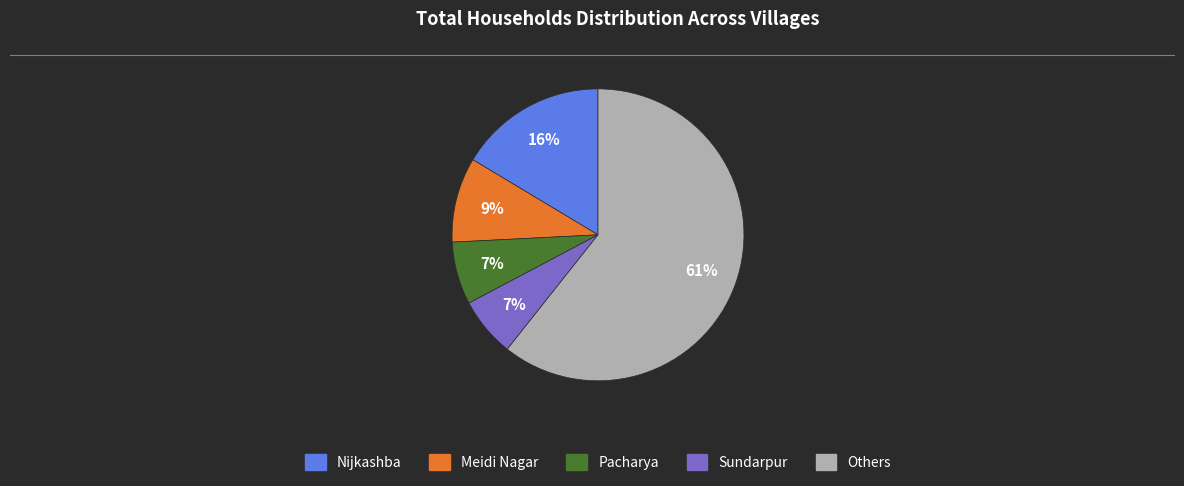

Is there a majority slice in this chart?

Yes